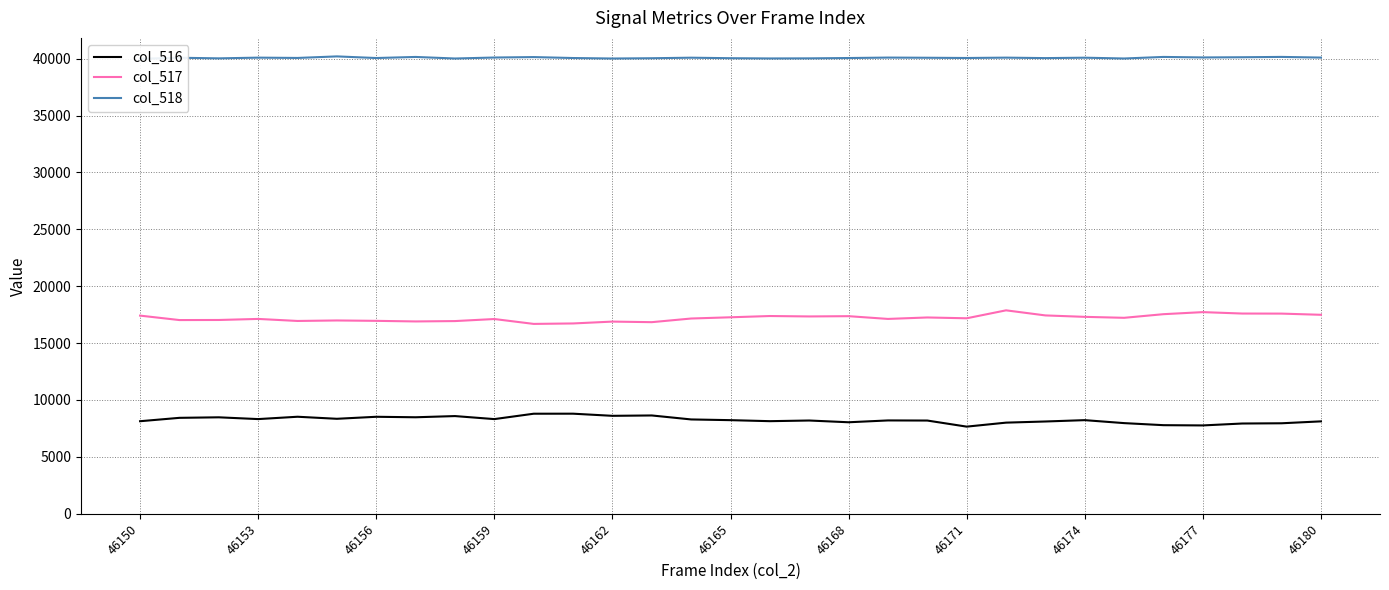

Is it true that col_517 equals 17125 at 46153?

True